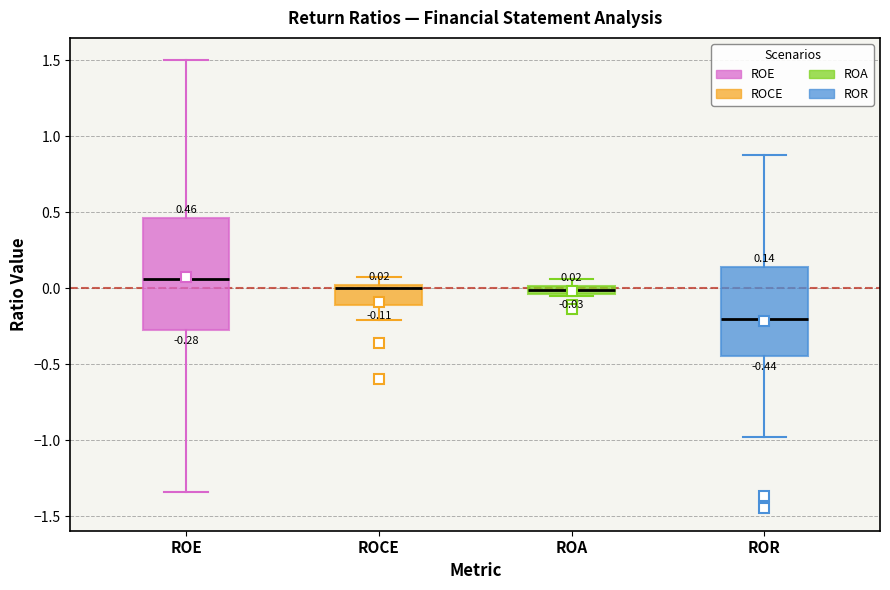

Which box has the highest median line?

ROE